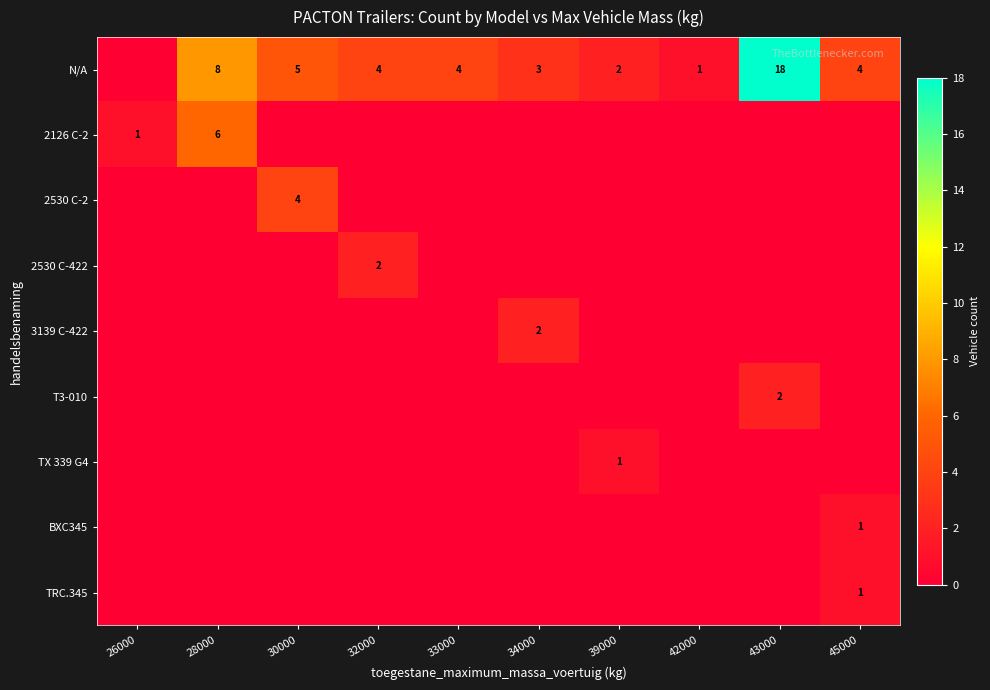

Is it true that N/A equals 4 at 32000?

True